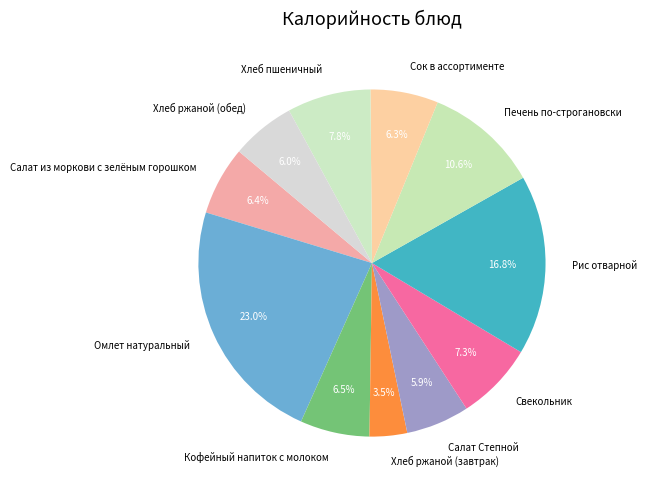

What is the smallest slice in the pie chart?

Хлеб ржаной (завтрак)